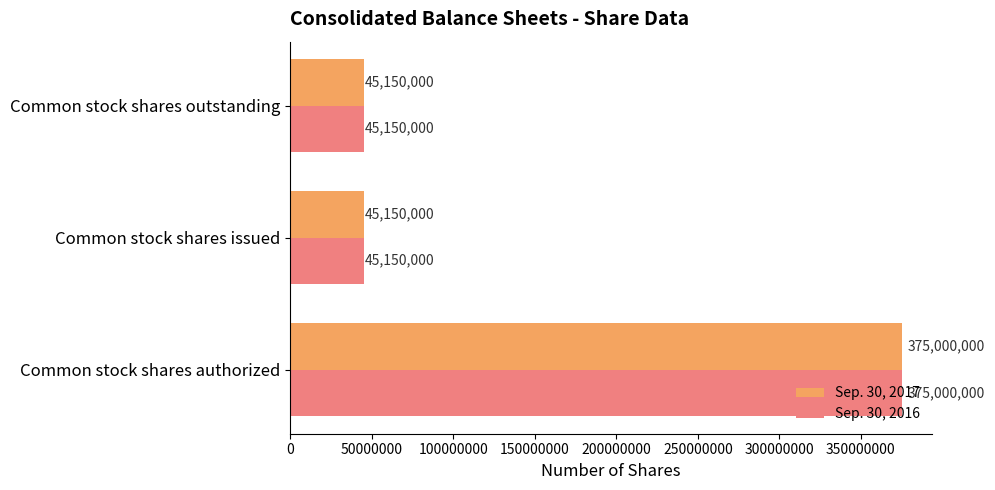

Count the number of categories in the chart.

3